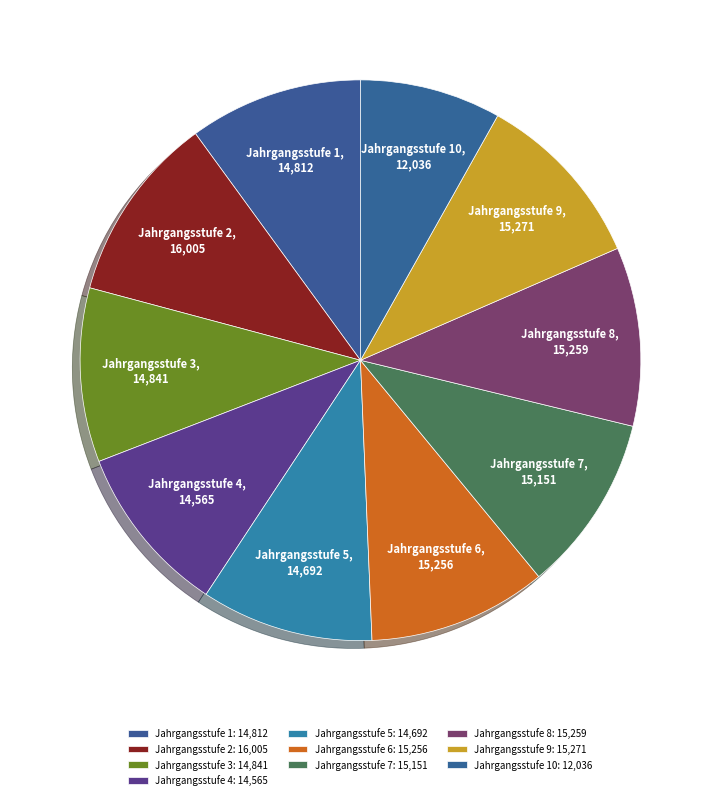

How many segments does this pie chart have?

10